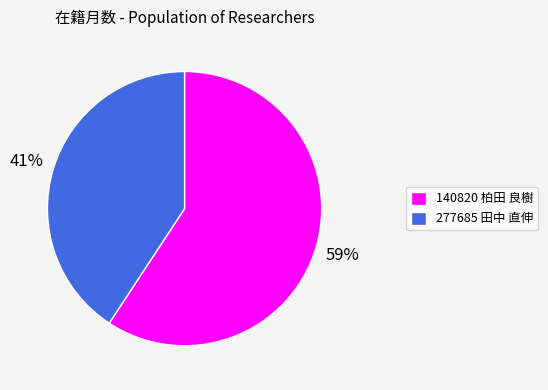

Which slice is the smallest?

277685 田中 直伸